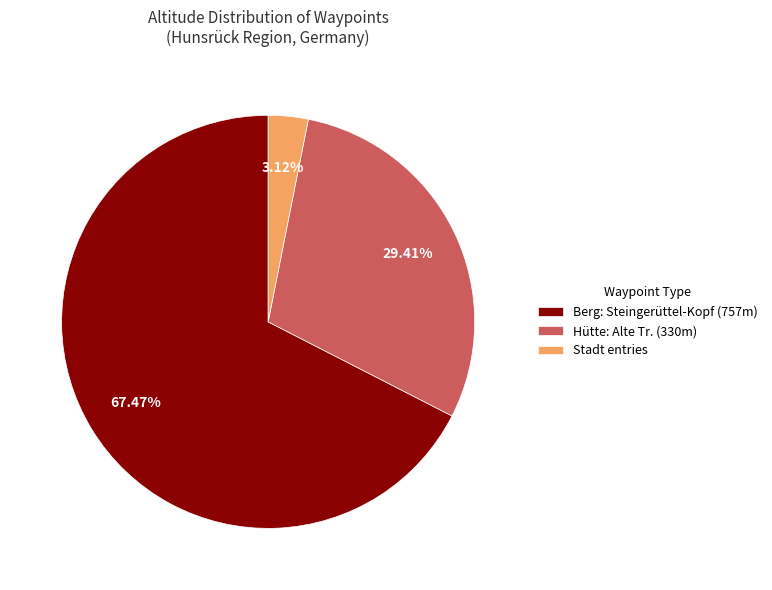

Approximately how many times larger is the value at Hütte: Alte Tr. (330m) compared to Berg: Steingerüttel-Kopf (757m)?

0.4